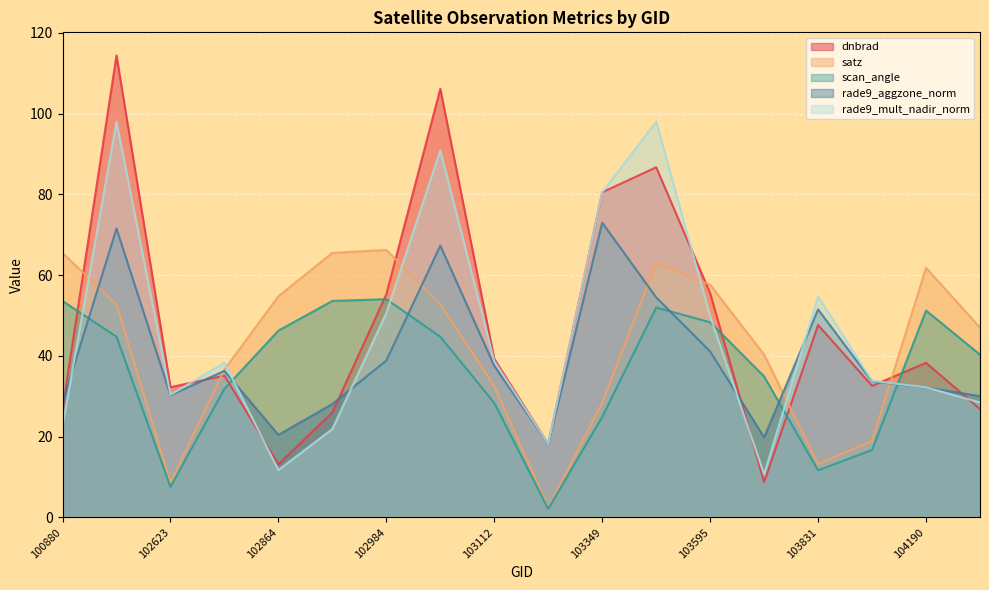

What is the total value across all series at 103713?

114.5